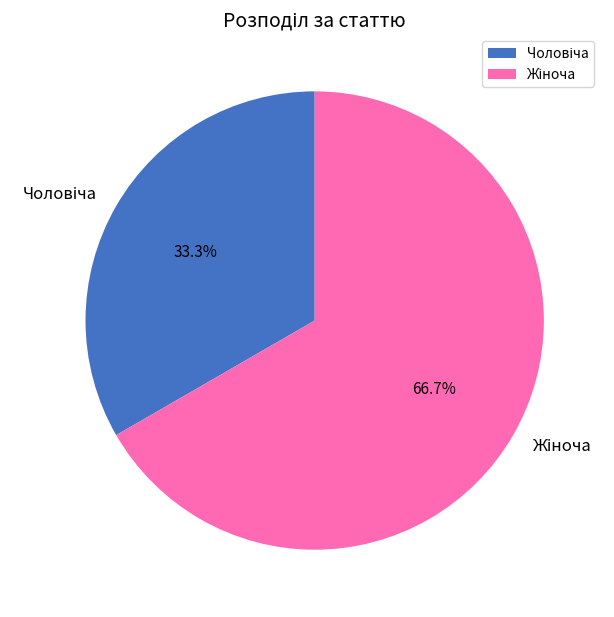

Is there a majority slice in this chart?

Yes